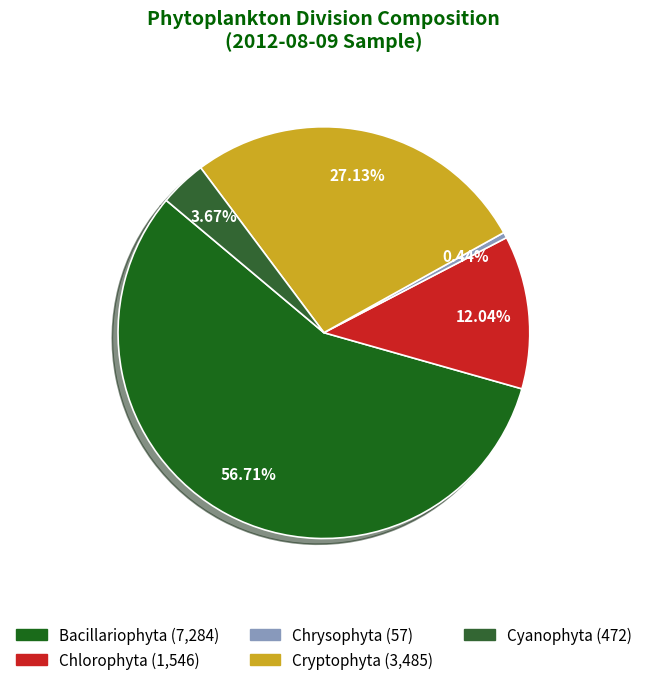

Which slice is the largest?

Bacillariophyta